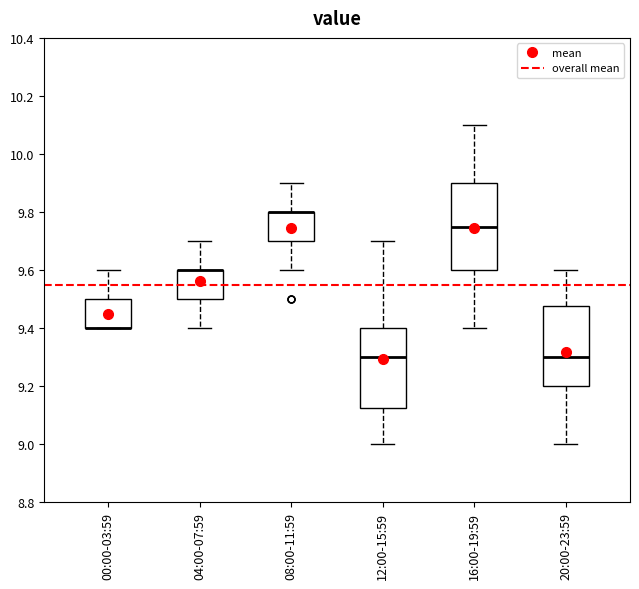

Reading left to right, read every box against the y-axis: the position of its median line, the range the box covers, and the ends of its whiskers. The values are not printed on the chart, so give them approximately, as read against the axis.

00:00-03:59: median 9.40 (drawn on the box's lower edge), box 9.40 to 9.50, whiskers 9.40 to 9.60
04:00-07:59: median 9.60 (drawn on the box's upper edge), box 9.50 to 9.60, whiskers 9.40 to 9.70
08:00-11:59: median 9.80 (drawn on the box's upper edge), box 9.70 to 9.80, whiskers 9.60 to 9.90
12:00-15:59: median 9.30, box 9.12 to 9.40, whiskers 9.00 to 9.70
16:00-19:59: median 9.76, box 9.60 to 9.90, whiskers 9.40 to 10.10
20:00-23:59: median 9.30, box 9.20 to 9.48, whiskers 9.00 to 9.60